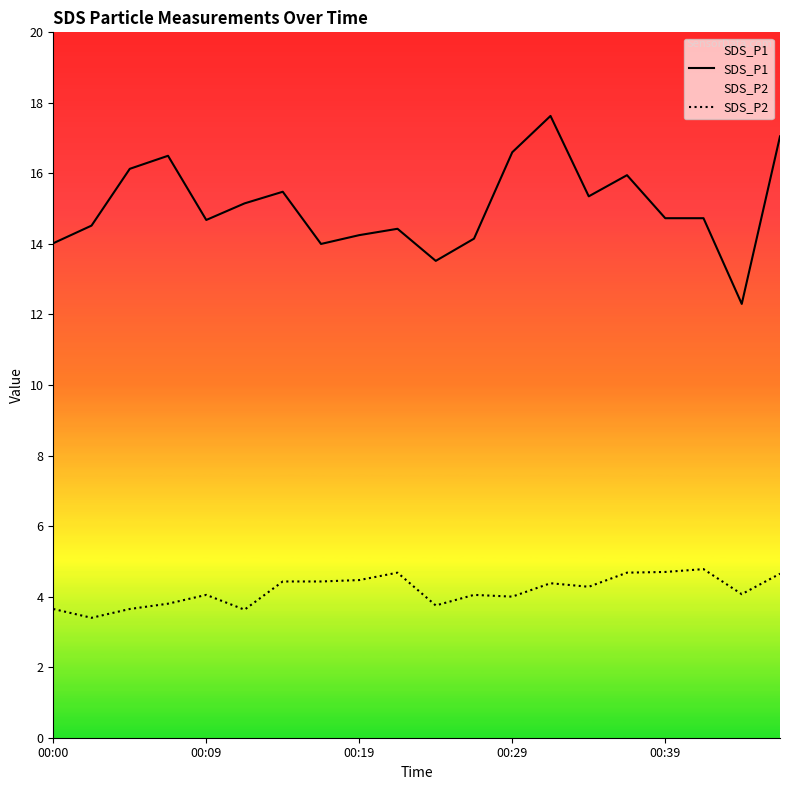

What is the sum of the SDS_P2 values at 17 and 00:00?

8.4